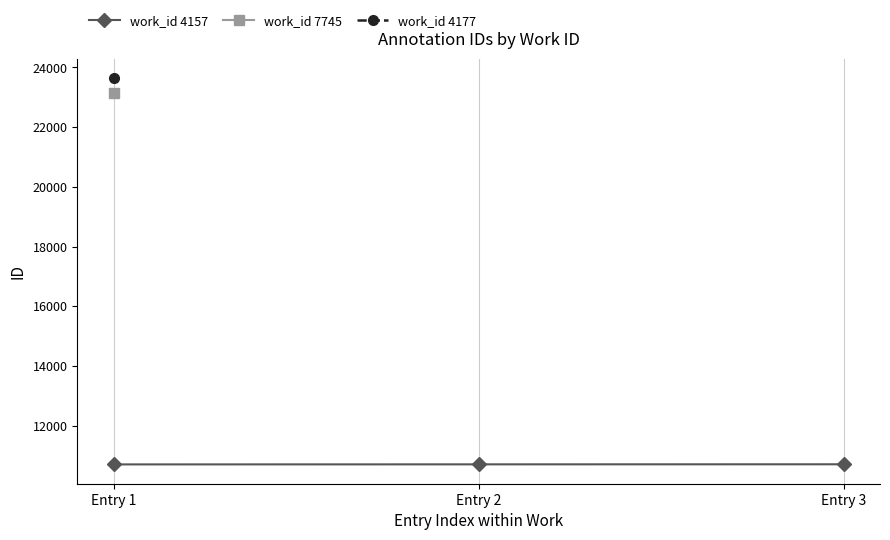

What is the lowest value of the work_id 4157 series?

10703